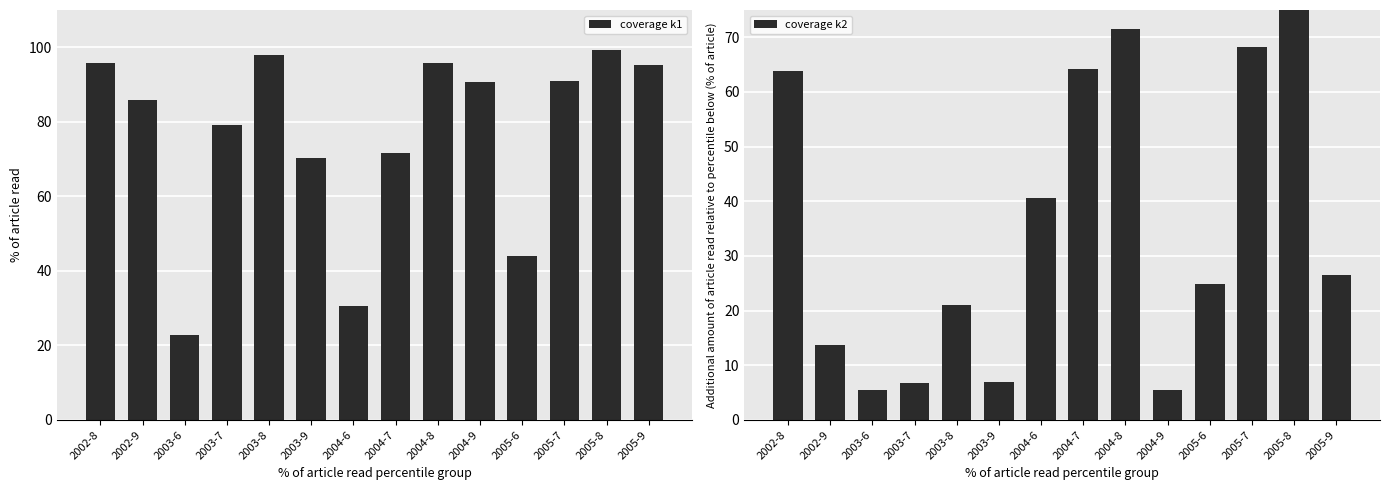

What is the difference between the maximum and minimum values in the coverage k2 series?

77.3